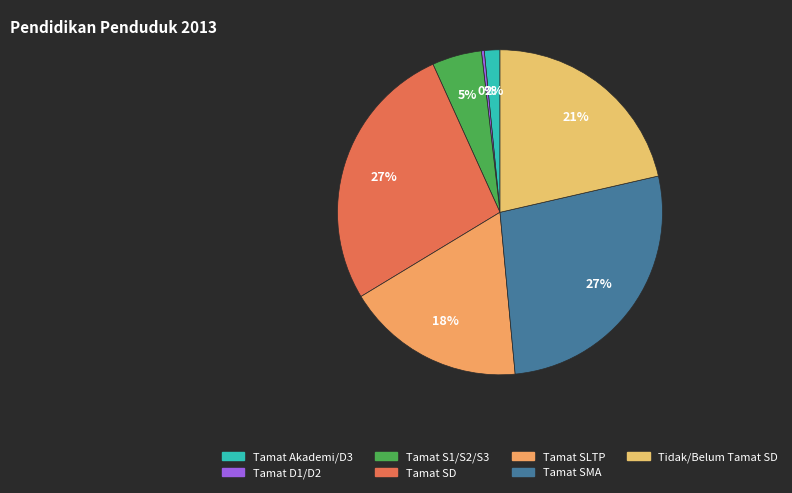

The Tamat S1/S2/S3 slice represents 14% of the pie. True or false?

False